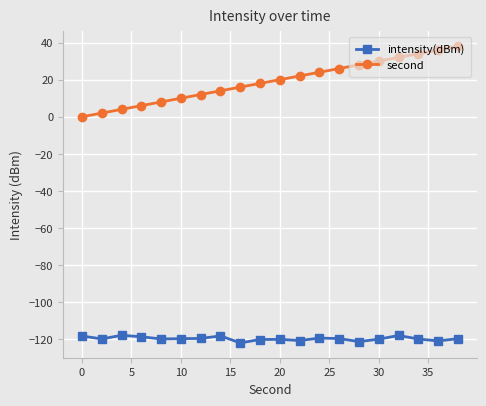

Which series has the largest total across all categories?

second